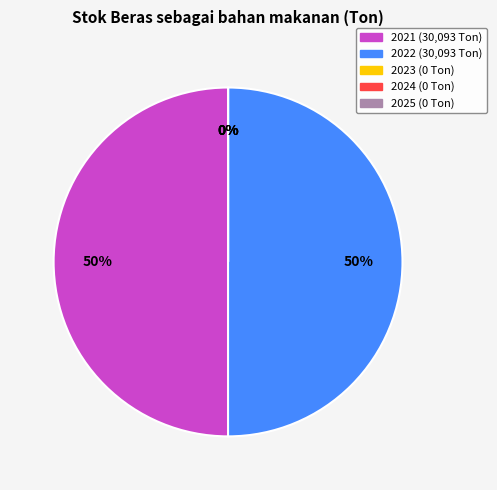

Which category has the smallest portion of the pie?

2023